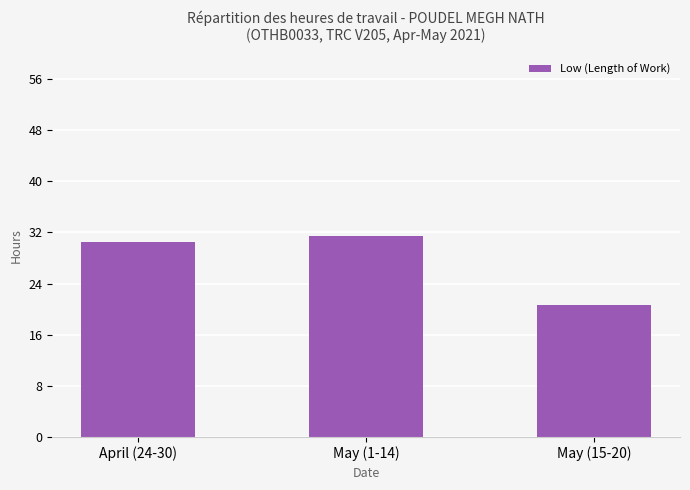

What is the label of the 2nd bar from the right?

May (1-14)